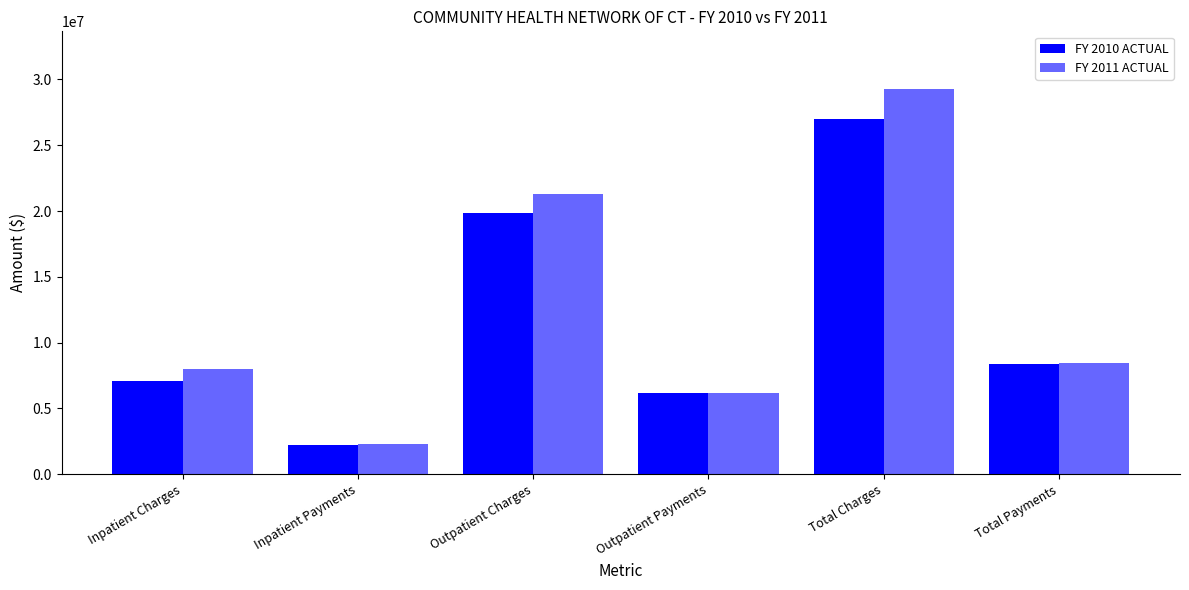

Reading left to right, what are all the values shown in this chart?

FY 2010 ACTUAL: 7104022	2189631	19870665	6180688	26974687	8370319
FY 2011 ACTUAL: 7968729	2278846	21294421	6137666	29263150	8416512